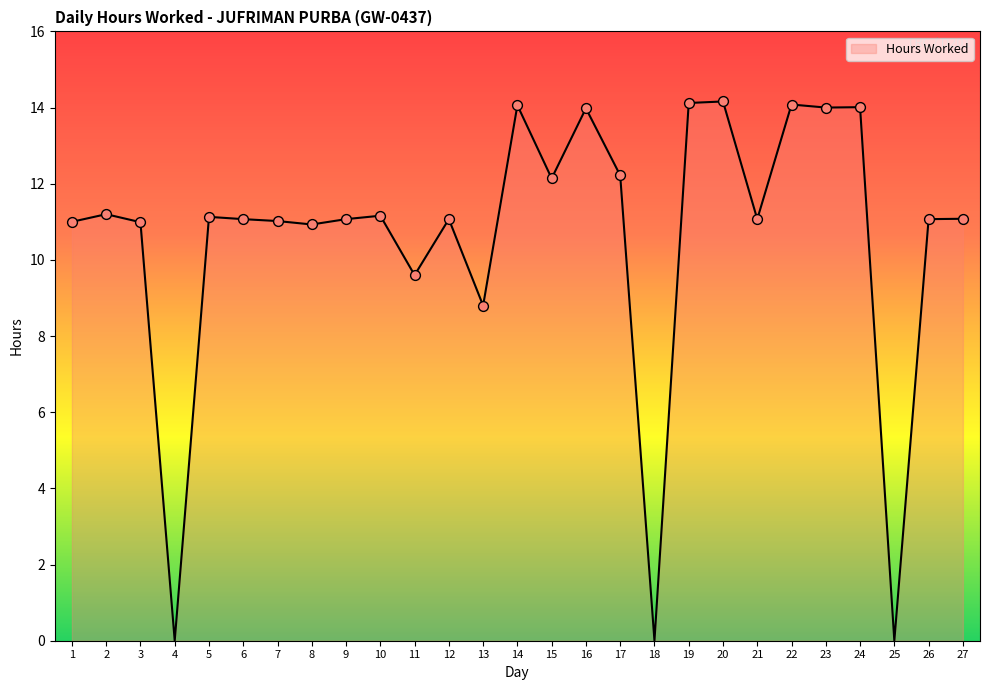

What is the ratio of the value at 13 to the value at 17?

0.7